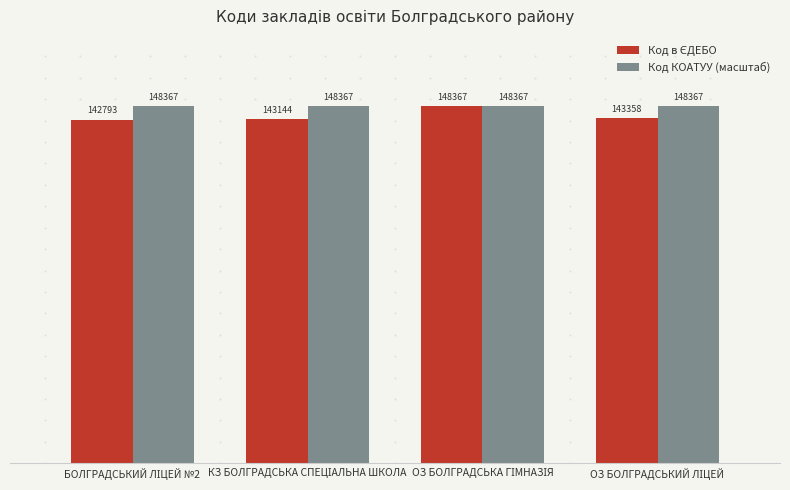

At how many categories does at least one series exceed 143656?

4